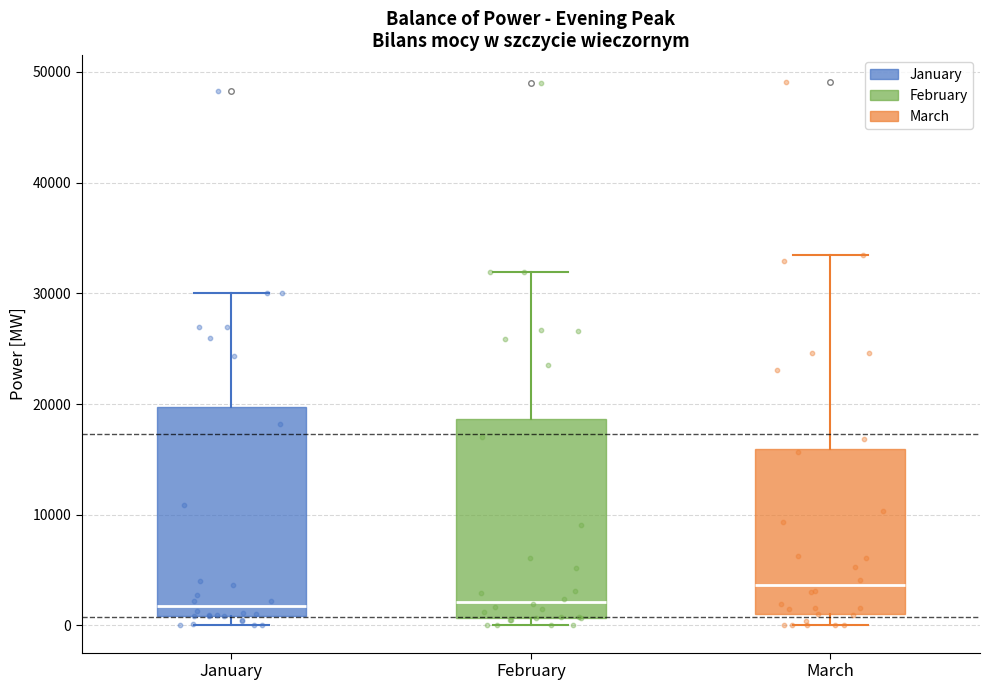

Reading left to right, transcribe this box plot: for each box, give where its median line is, the range the box spans, and where its two whiskers end, as read against the y-axis. The values are not printed on the chart, so give them approximately, as read against the axis.

January: median 2000, box 1000 to 20000, whiskers 0 to 30000
February: median 2000, box 1000 to 19000, whiskers 0 to 32000
March: median 4000, box 1000 to 16000, whiskers 0 to 33000